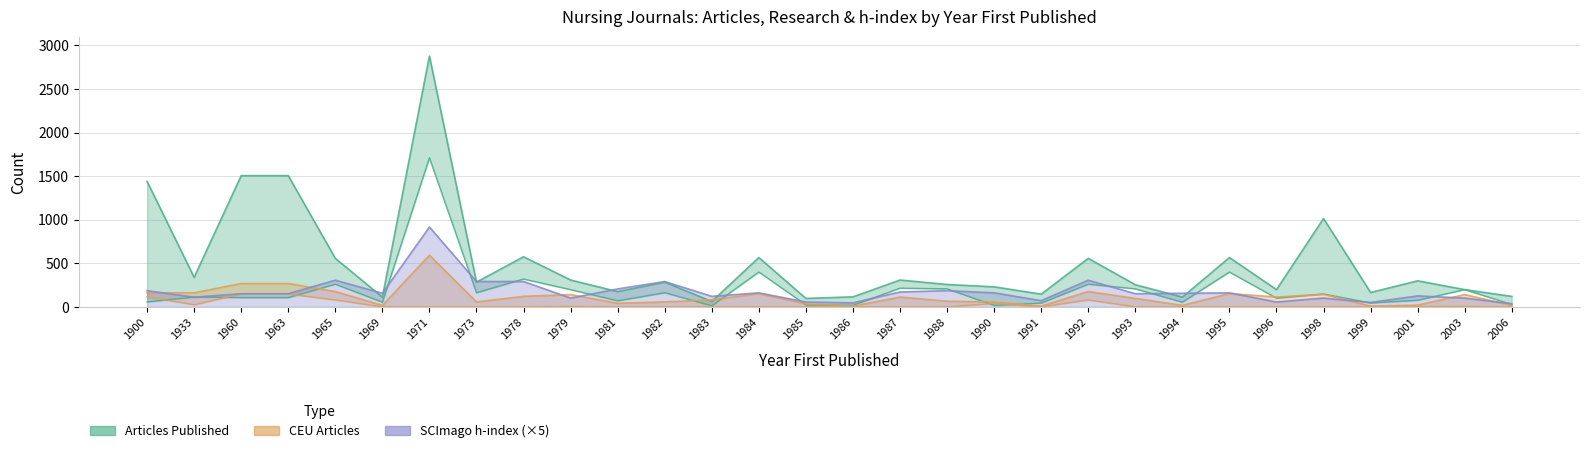

What is the value of the SCImago h-index point at the 2nd from the left?

110